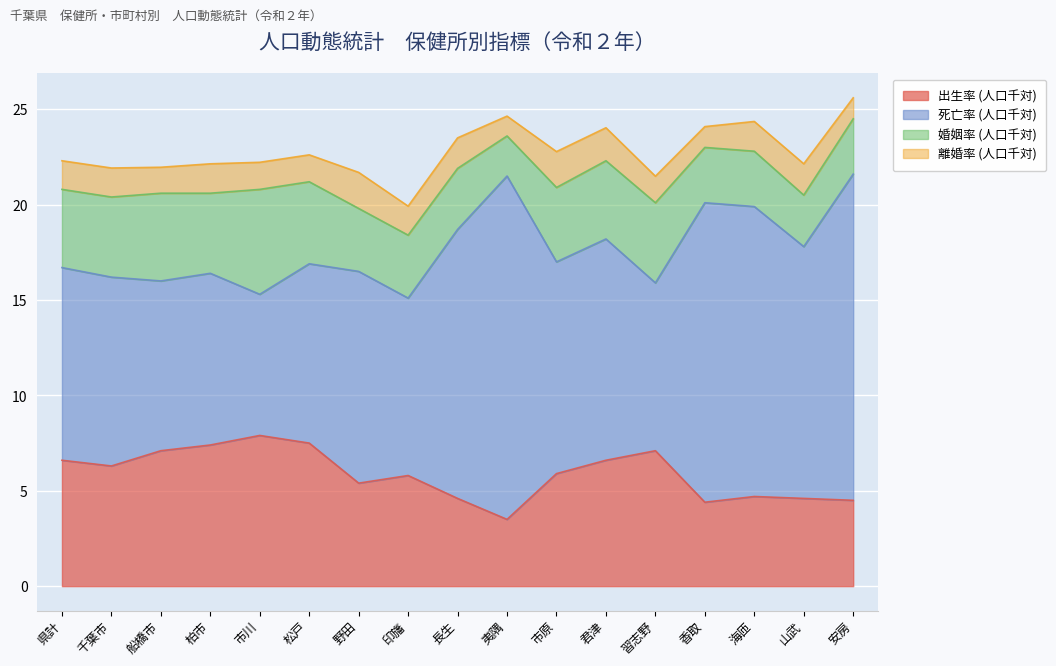

What is the label of the 4th point from the left?

柏市